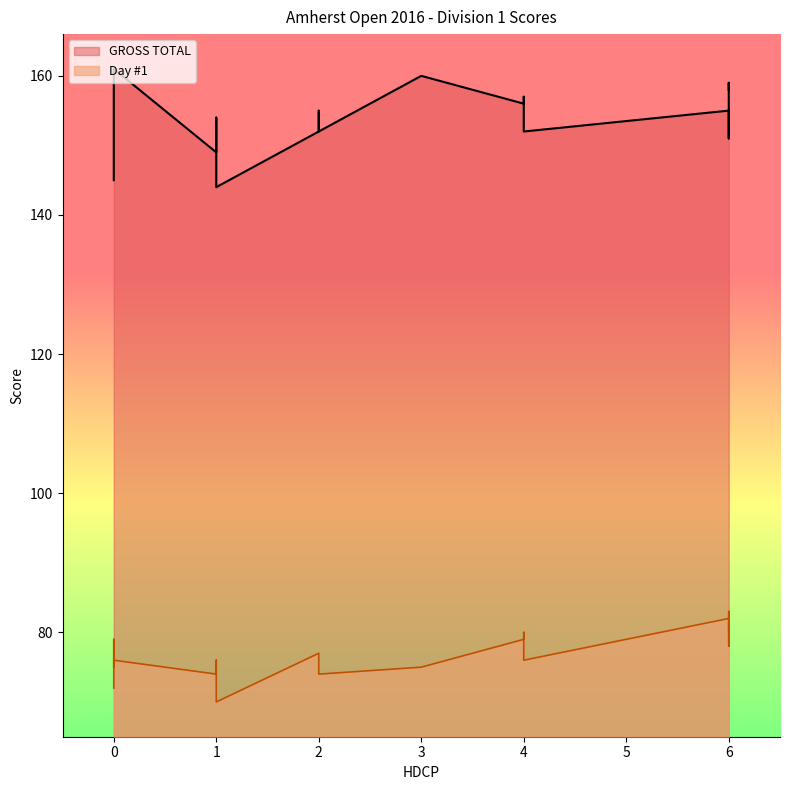

Which series has the largest total across all categories?

GROSS TOTAL